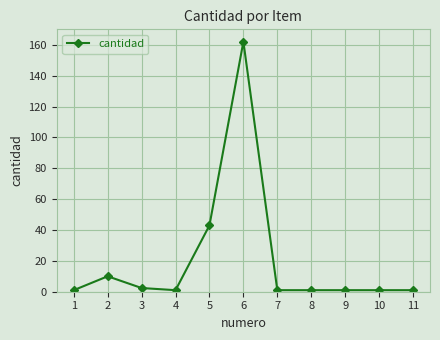

How many lines are shown in the chart?

1